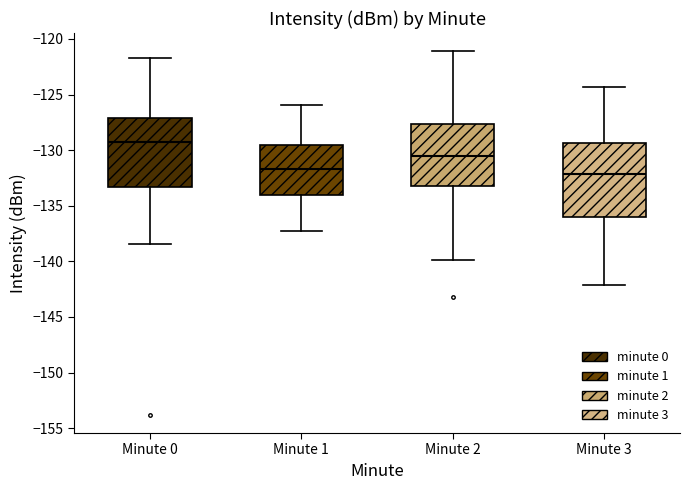

Where does the median line of the box for Minute 1 sit on the y-axis? The values are not printed on the chart, so give them approximately, as read against the axis.

-131.5